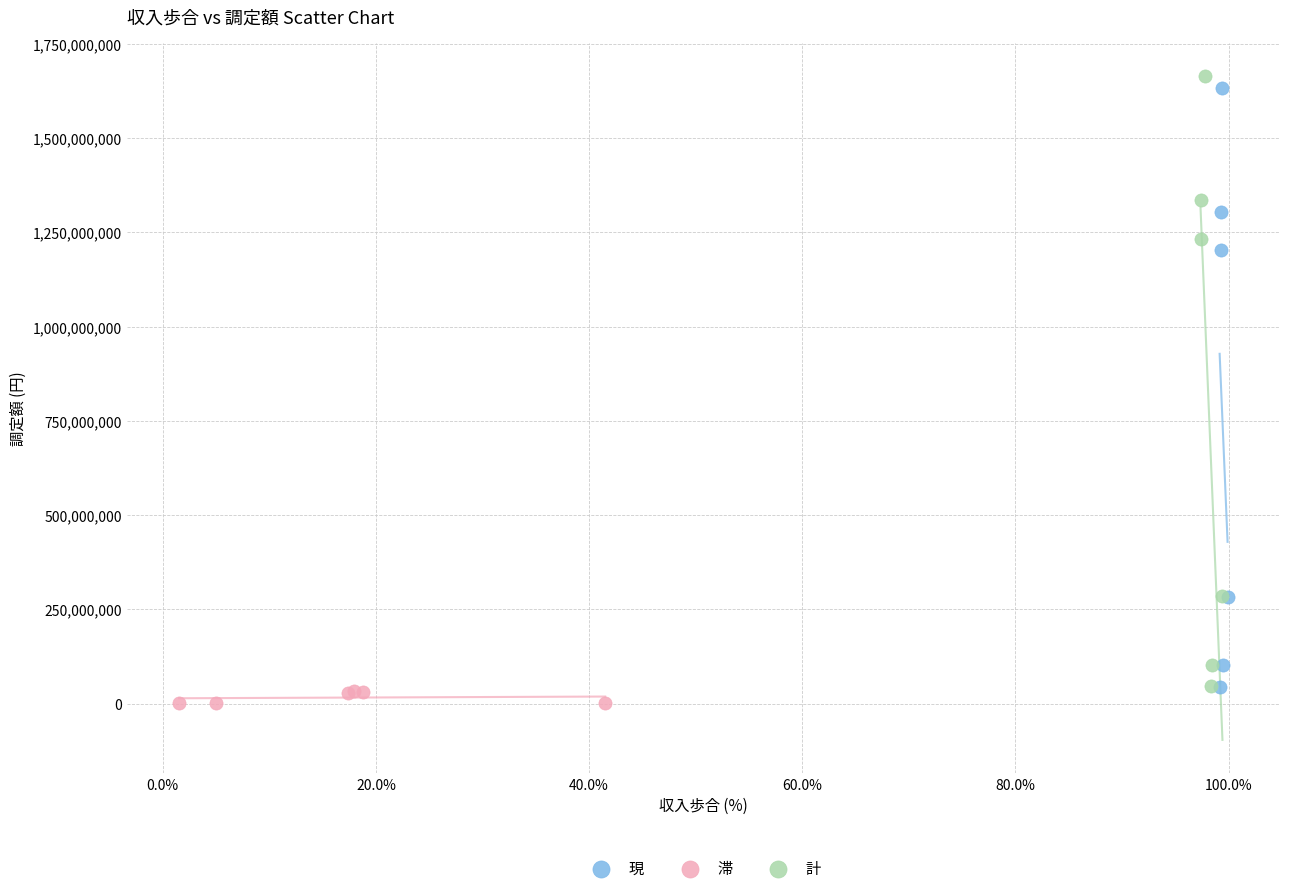

What are all the series names shown in the legend?

現, 滞, 計